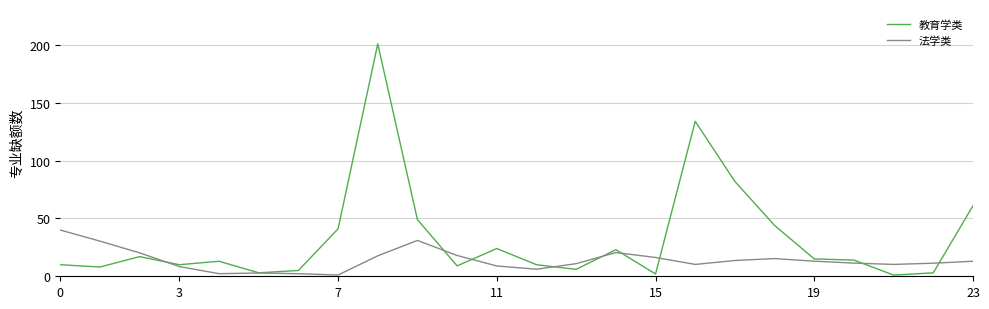

True or false: 教育学类 and 法学类 intersect in this chart.

True